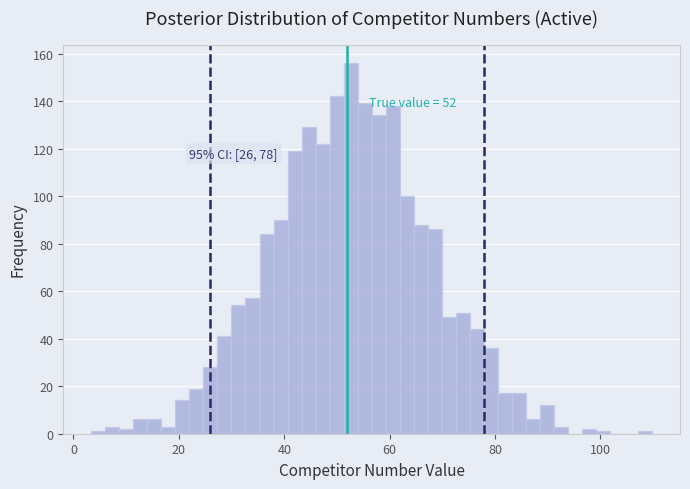

Around what value on the x-axis is the tallest bar? Give the approximate position of its centre, as read against the axis.

52